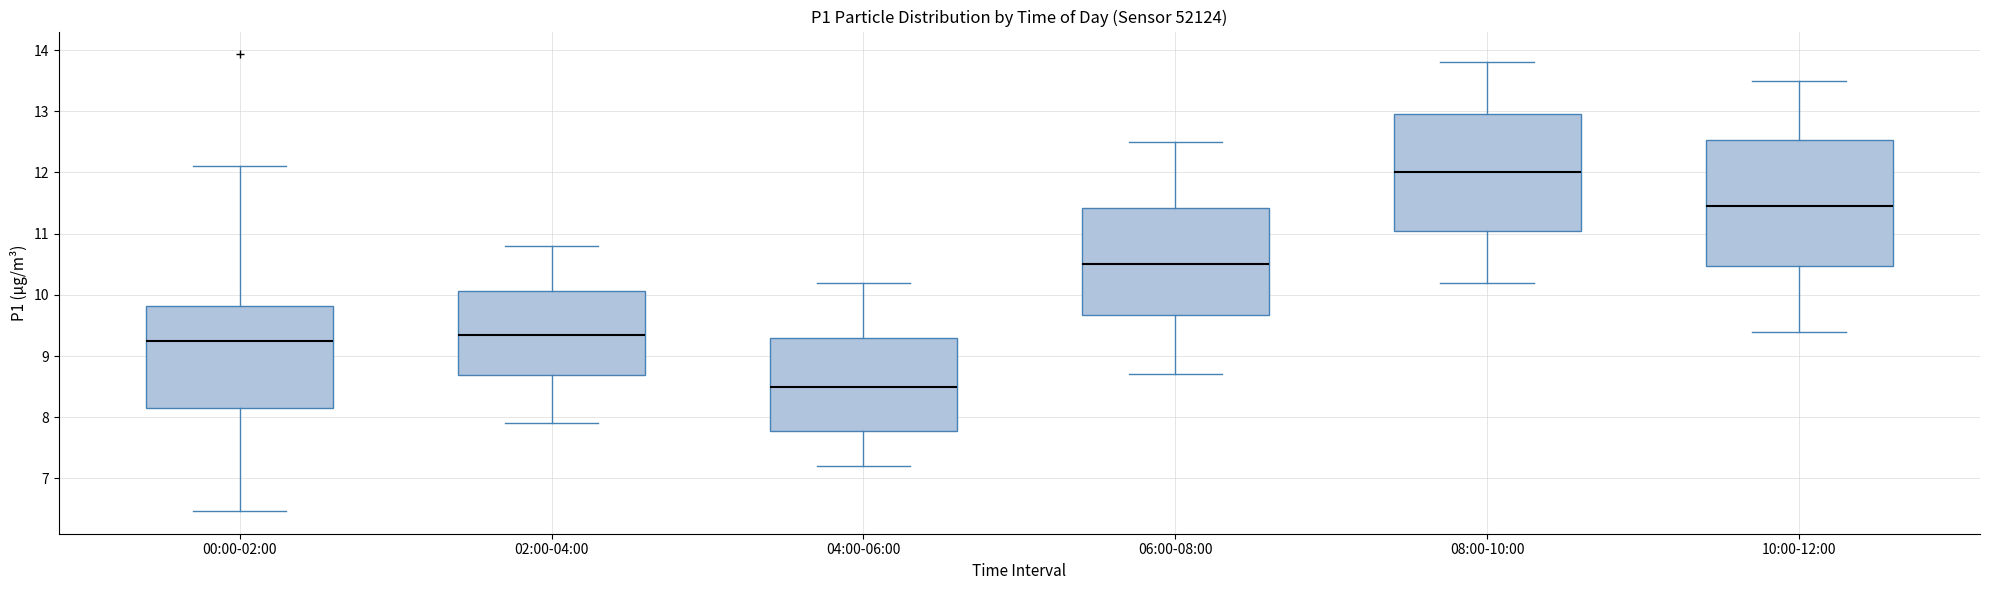

Where is the upper edge of the box for 06:00-08:00 on the y-axis? The values are not printed on the chart, so give them approximately, as read against the axis.

11.4